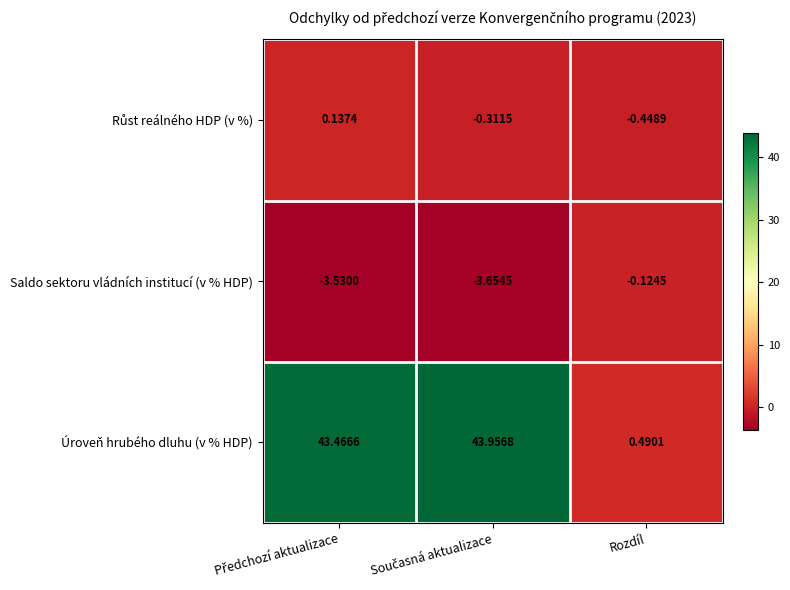

Which series has the widest spread of values?

Úroveň hrubého dluhu (v % HDP)